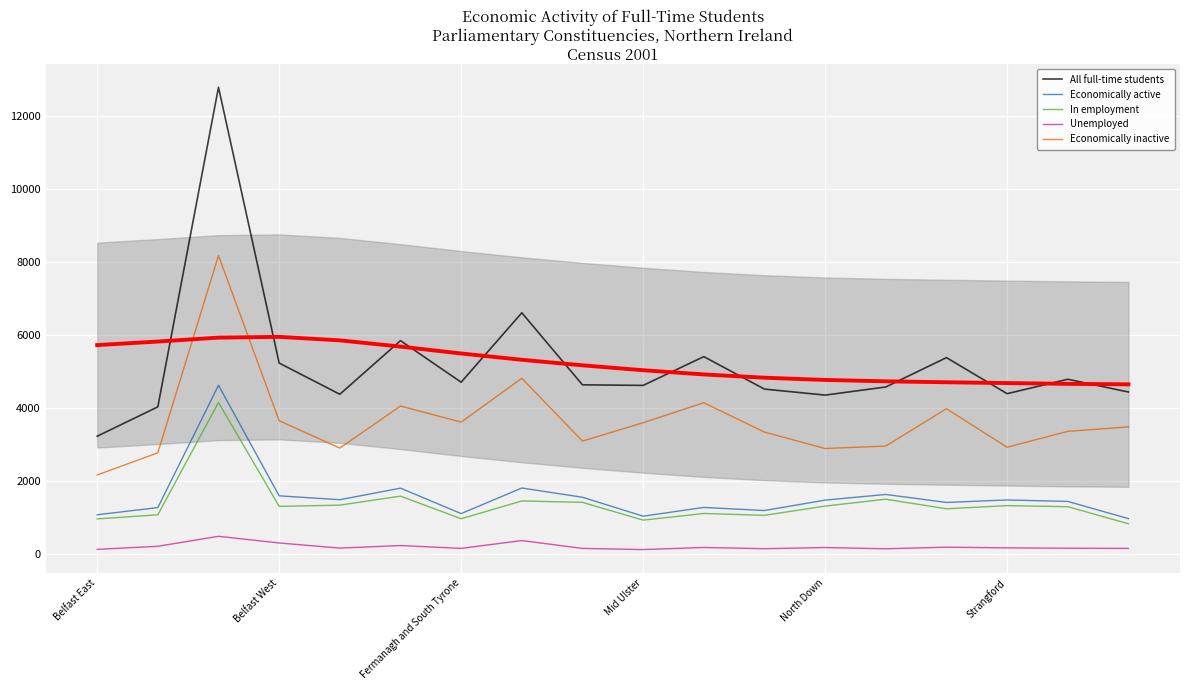

What are all the series names shown in the legend?

All full-time students, Economically active, In employment, Unemployed, Economically inactive